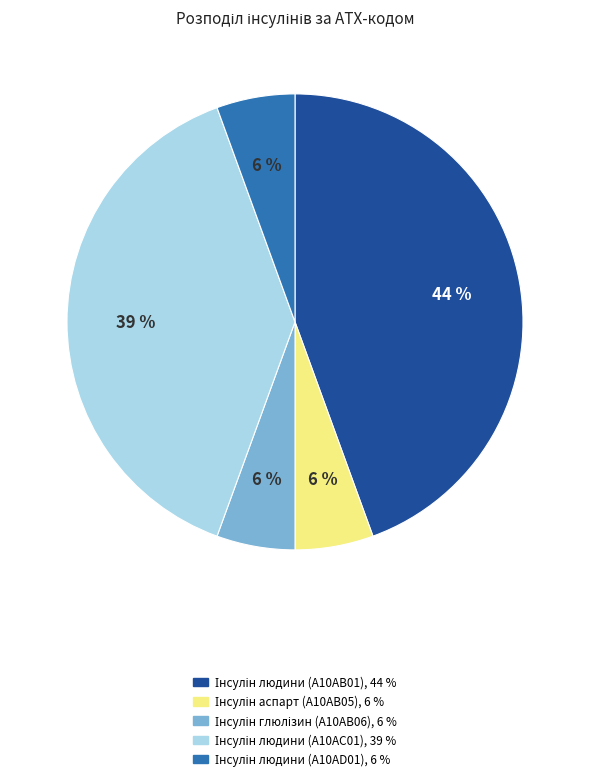

Is there any slice that represents more than half of the pie?

No